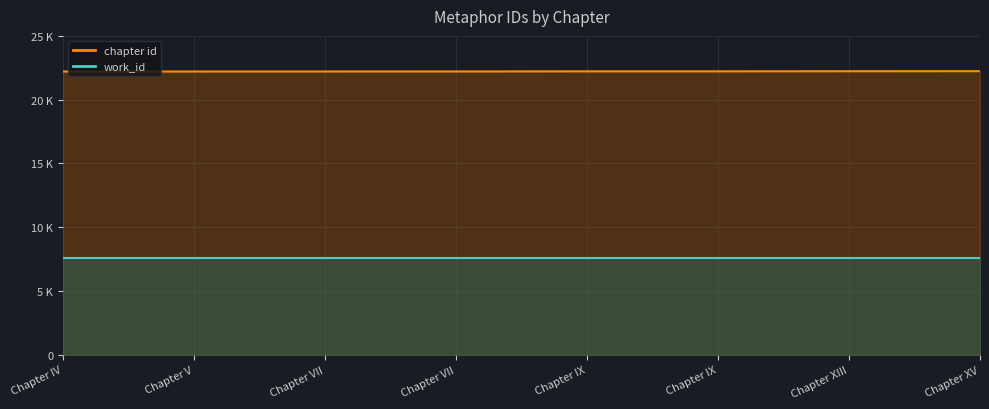

Is it true that the value at Chapter V is 36474?

False